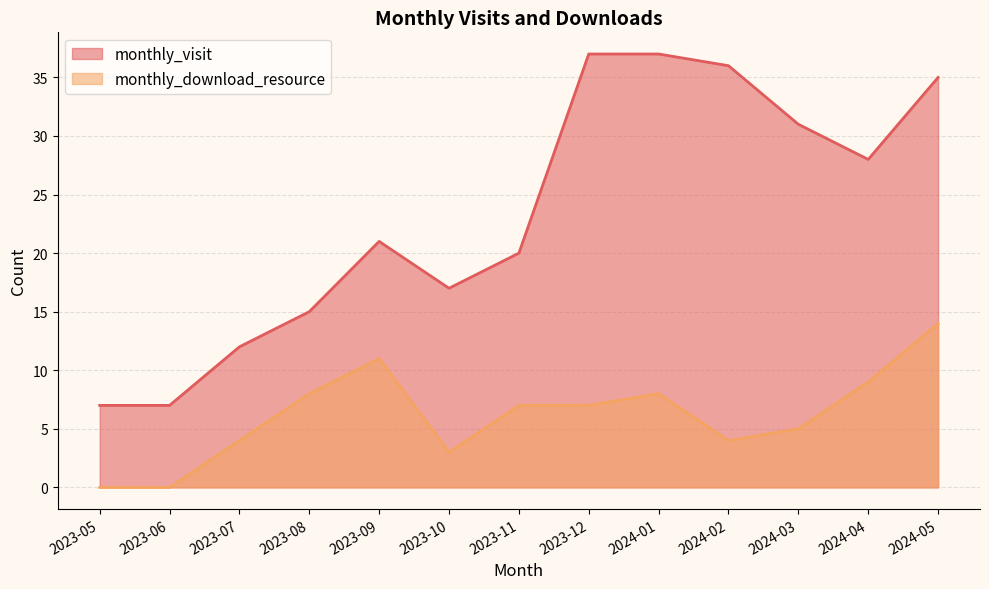

How many values in monthly_download_resource are above zero?

11